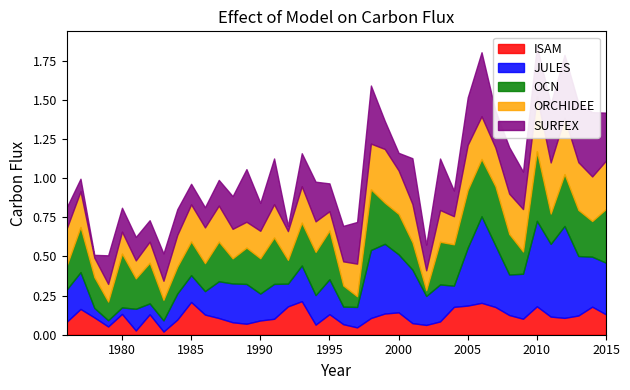

In OCN, how many points are lower than both neighbors (excluding endpoints)?

14